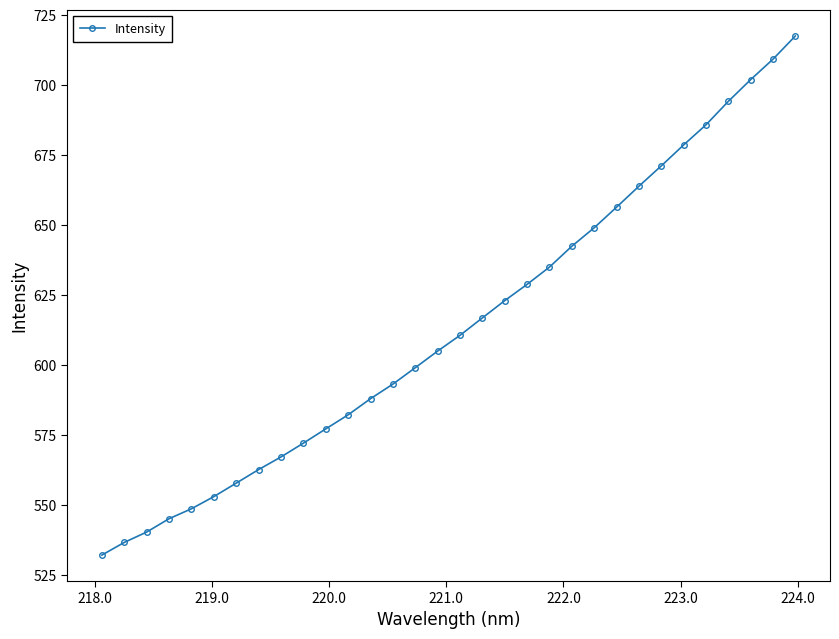

What is the average value?

613.9